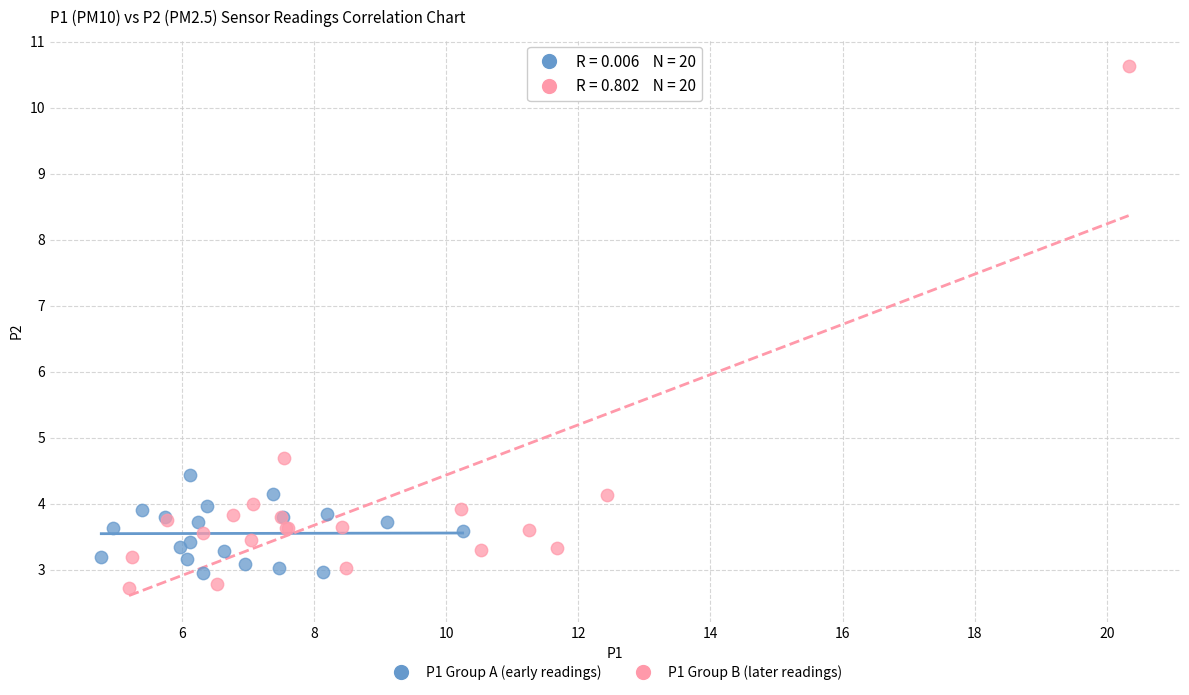

Which series has the widest spread of Y values?

P1 Group B (later readings)